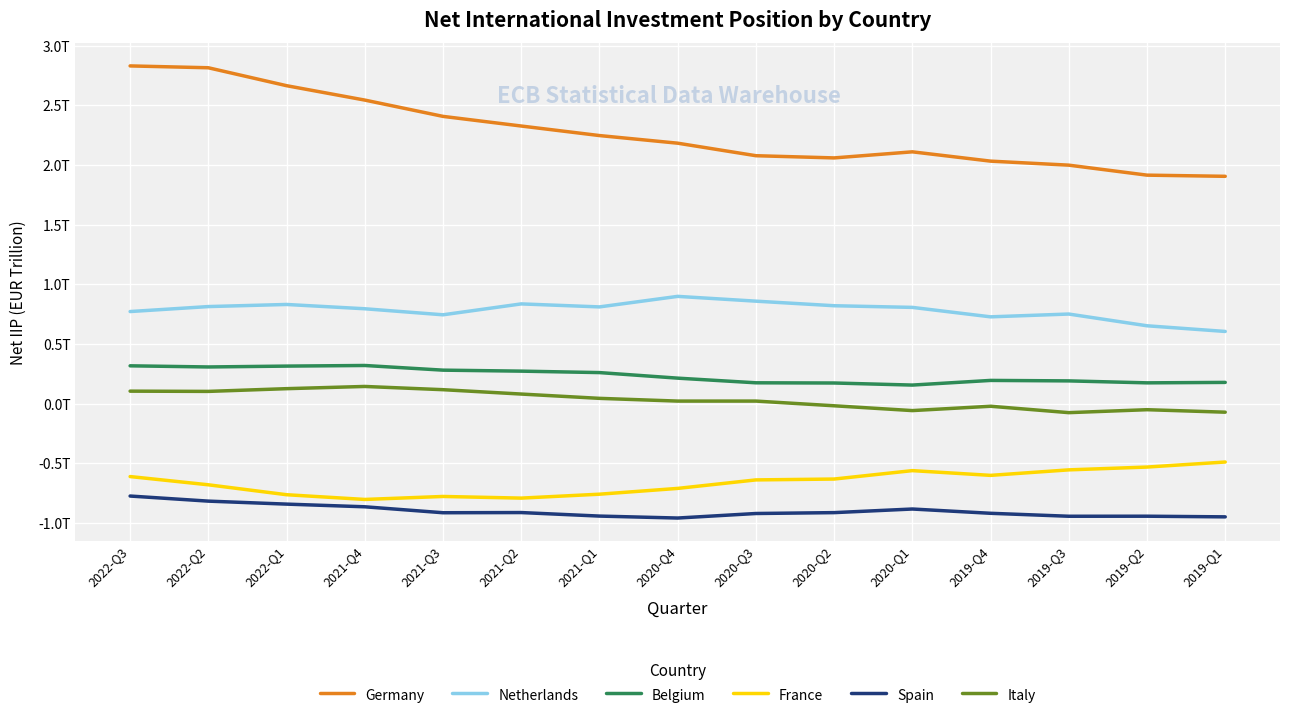

What is the total value across all series at 2019-Q1?

1.2